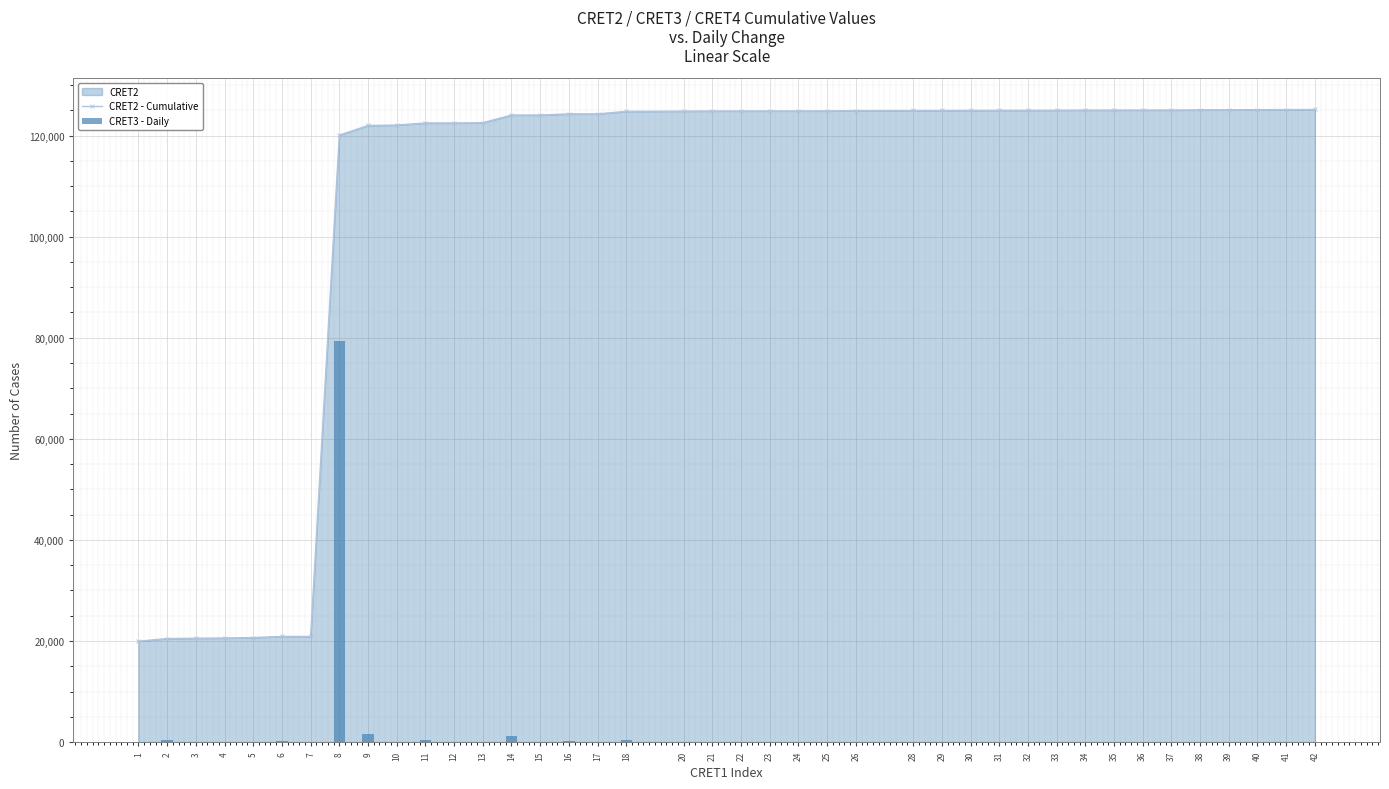

How many data points in CRET3 - Daily are above 16?

20